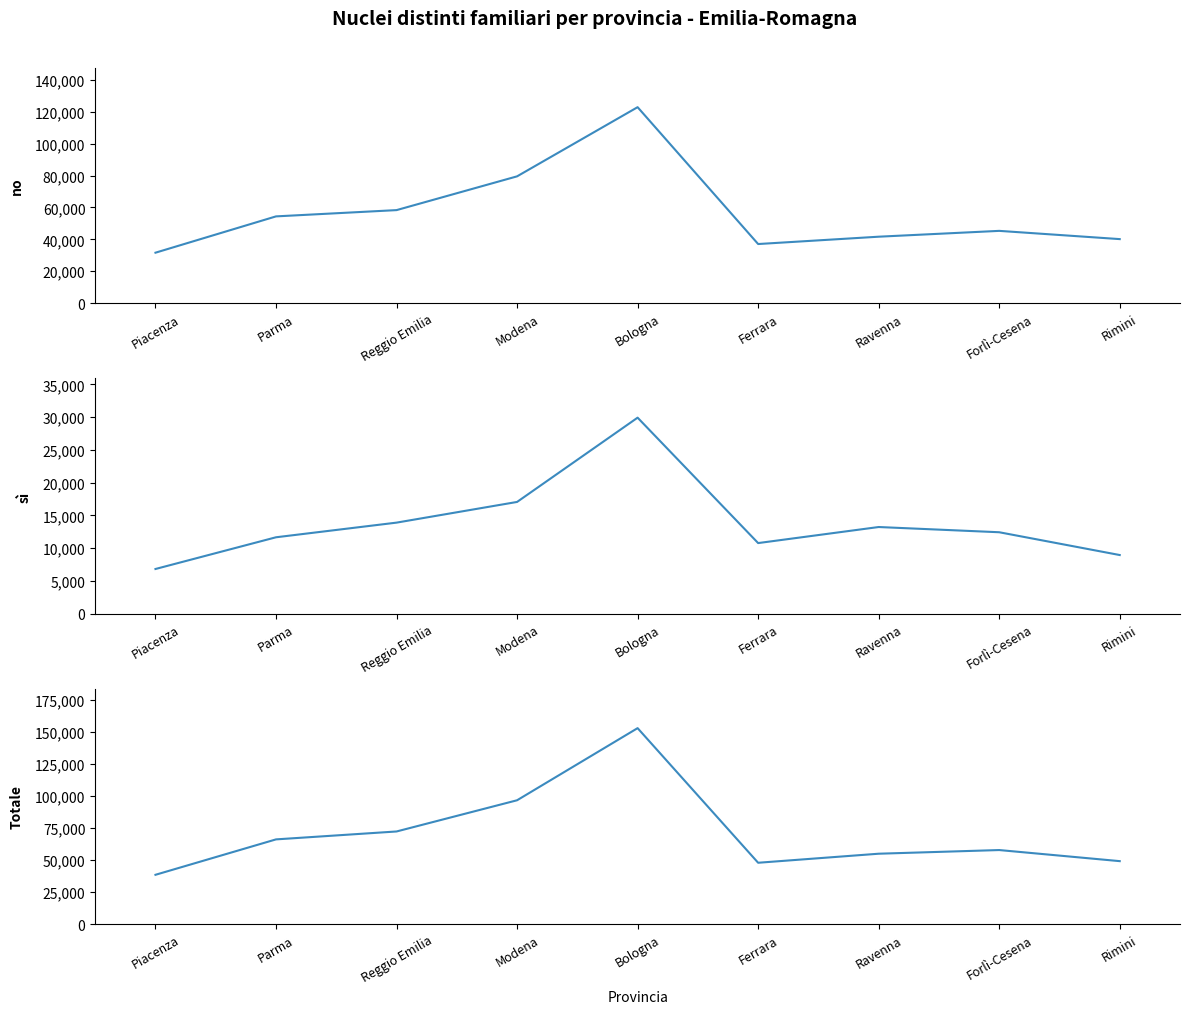

Where does the no series first go above 45322?

Parma